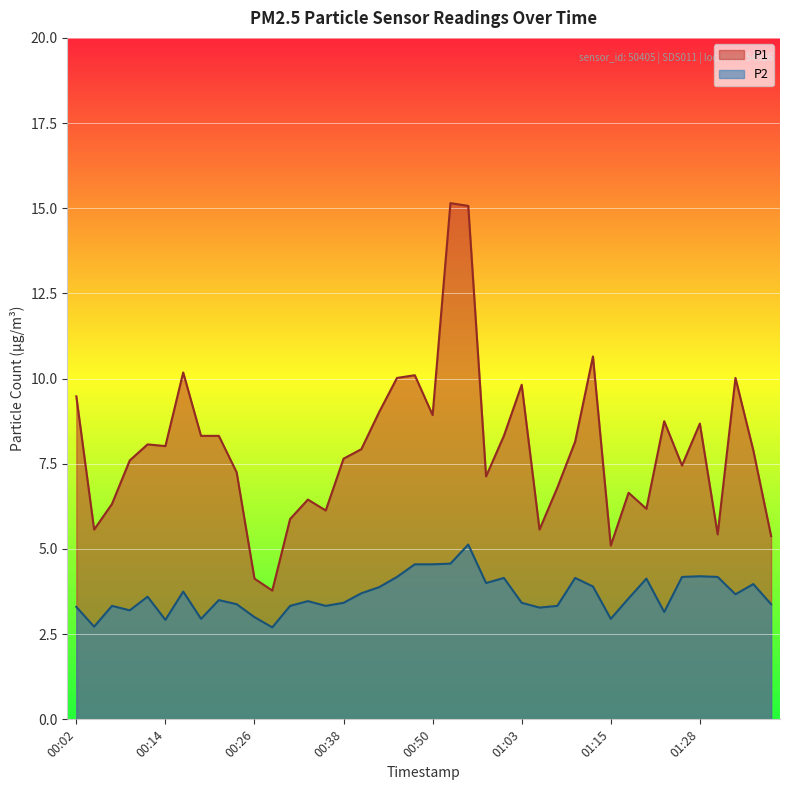

True or false: P2 and P1 cross at least once.

False